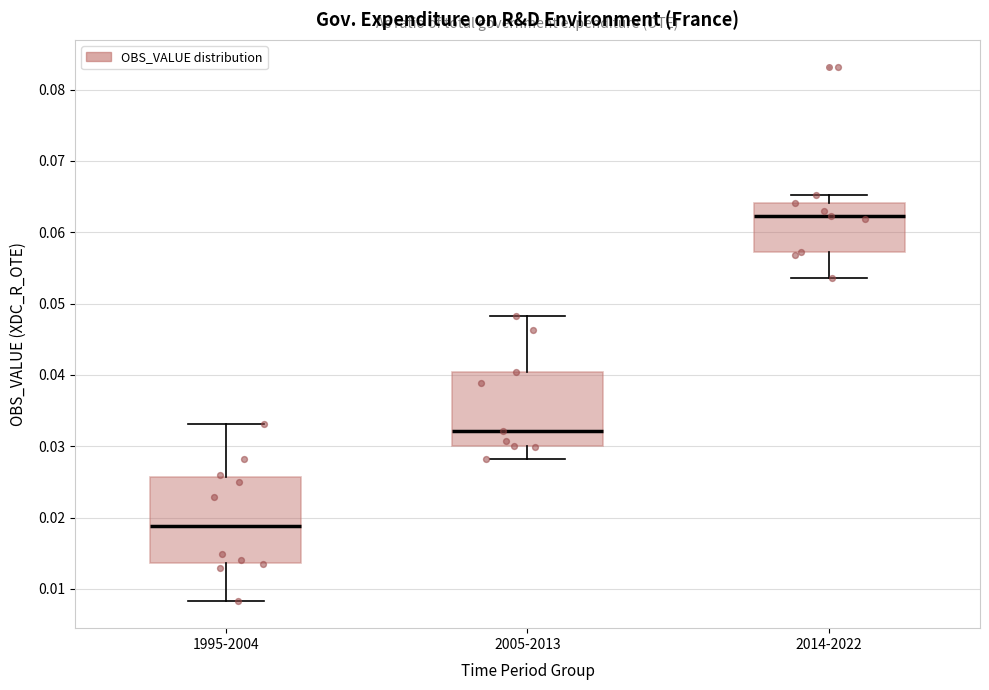

Where is the lower edge of the box for 2005-2013 on the y-axis? The values are not printed on the chart, so give them approximately, as read against the axis.

0.030